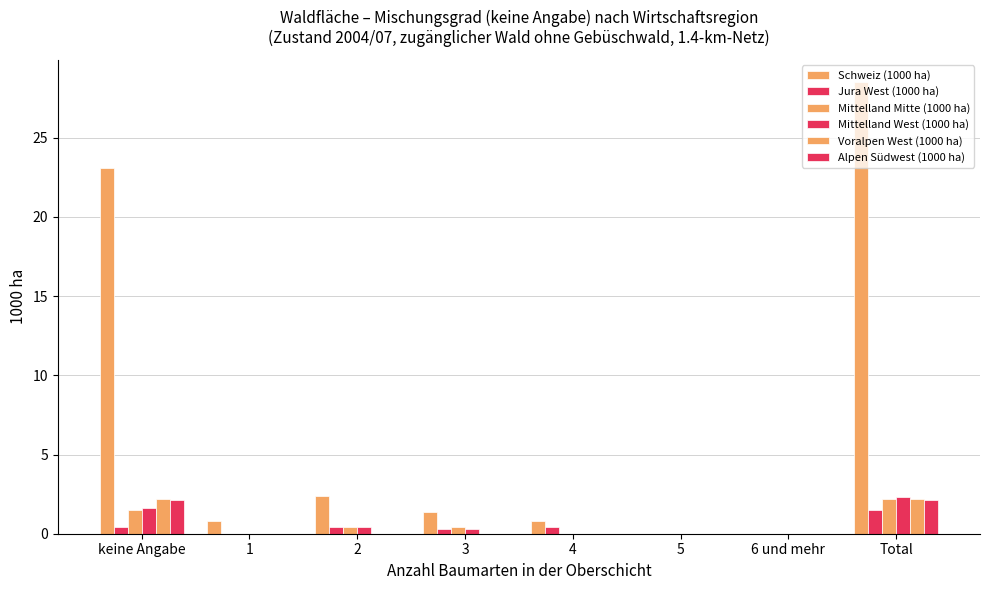

Count the number of categories in the chart.

8